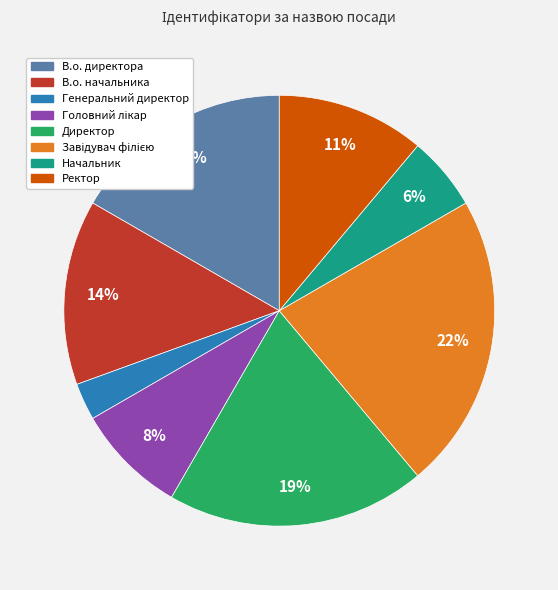

To the nearest percent, what is the difference between the largest and smallest slice percentages?

19%